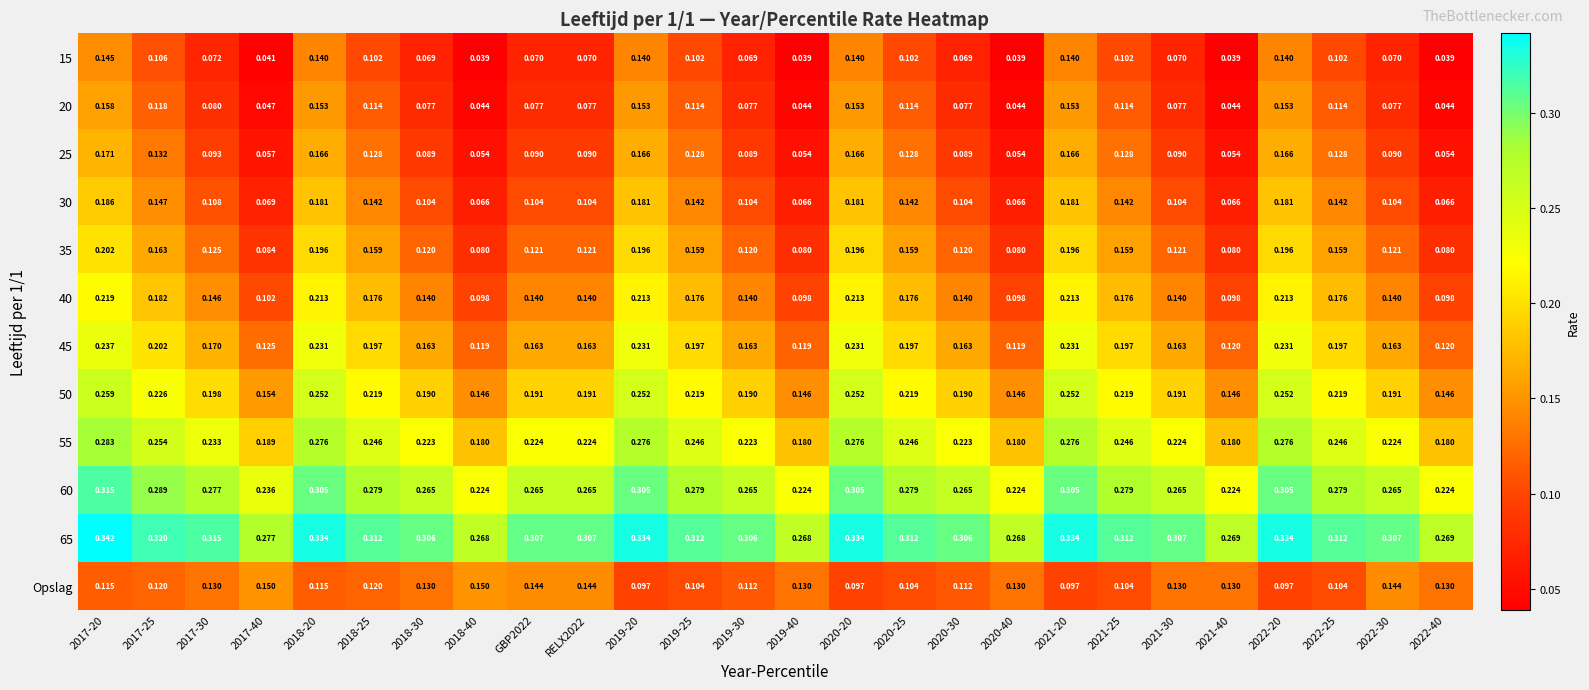

Which series changed the most between 2017-40 and 2019-40?

Opslag